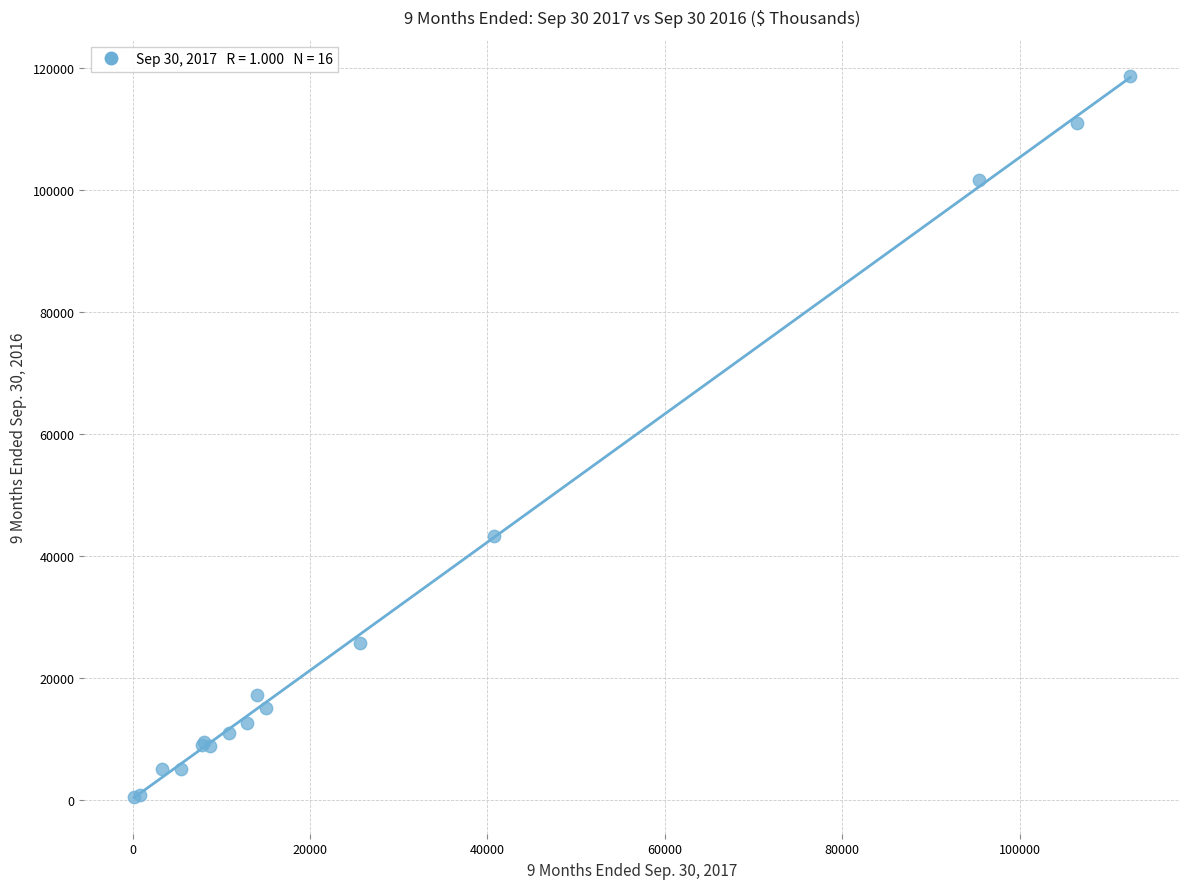

What Y value in the scatter plot is closest to 59650?

43391